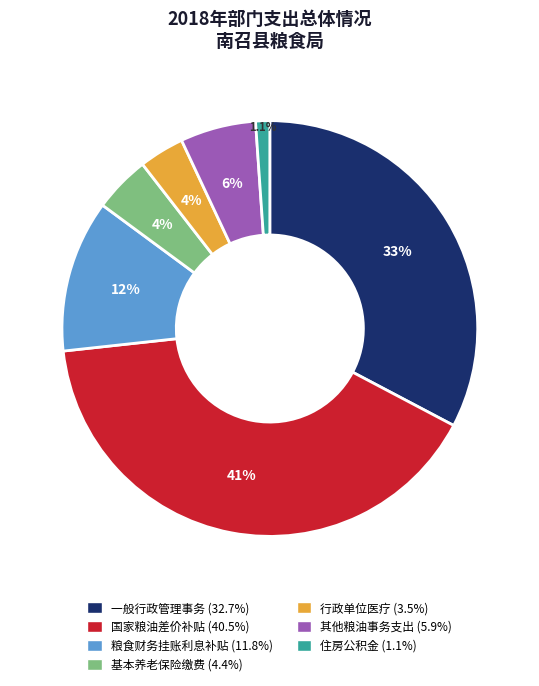

To the nearest percent, what portion does 一般行政管理事务（粮油事务） represent?

33%